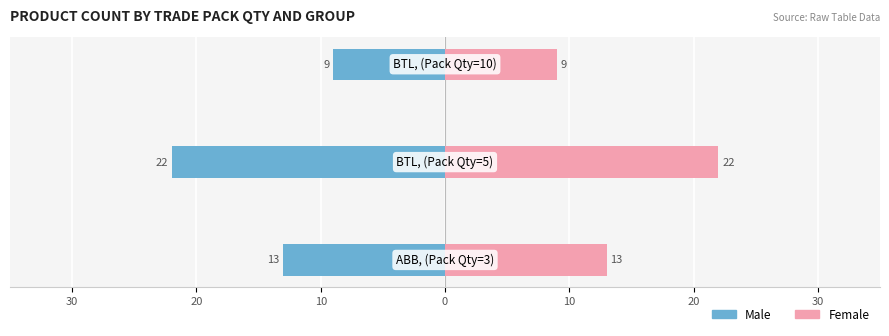

Reading left to right, list all the values displayed in this chart.

Male: -13	-22	-9
Female: 13	22	9